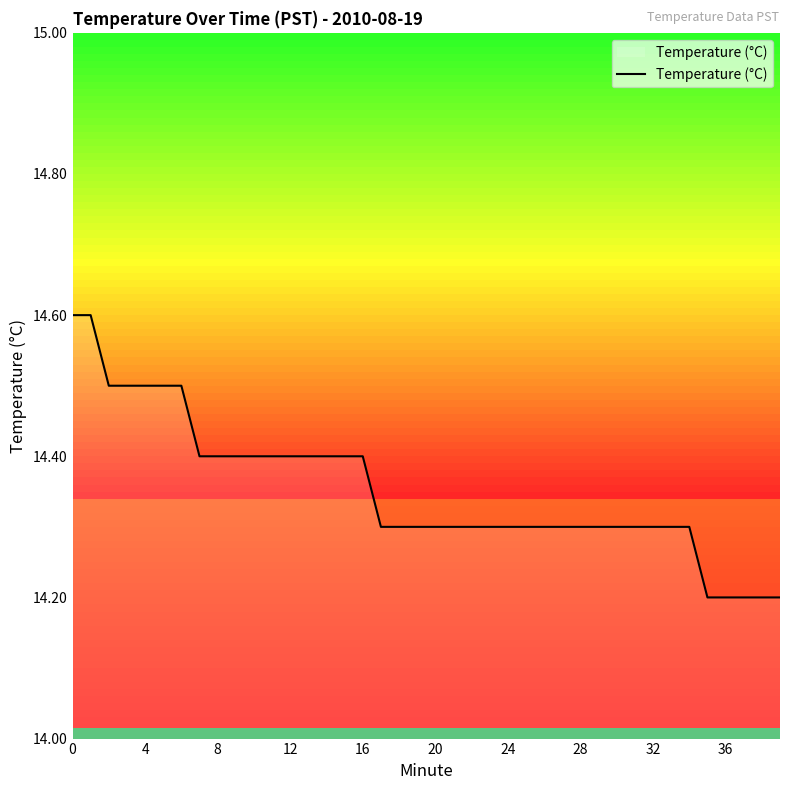

What is the value of the 3rd point from the left?

14.5